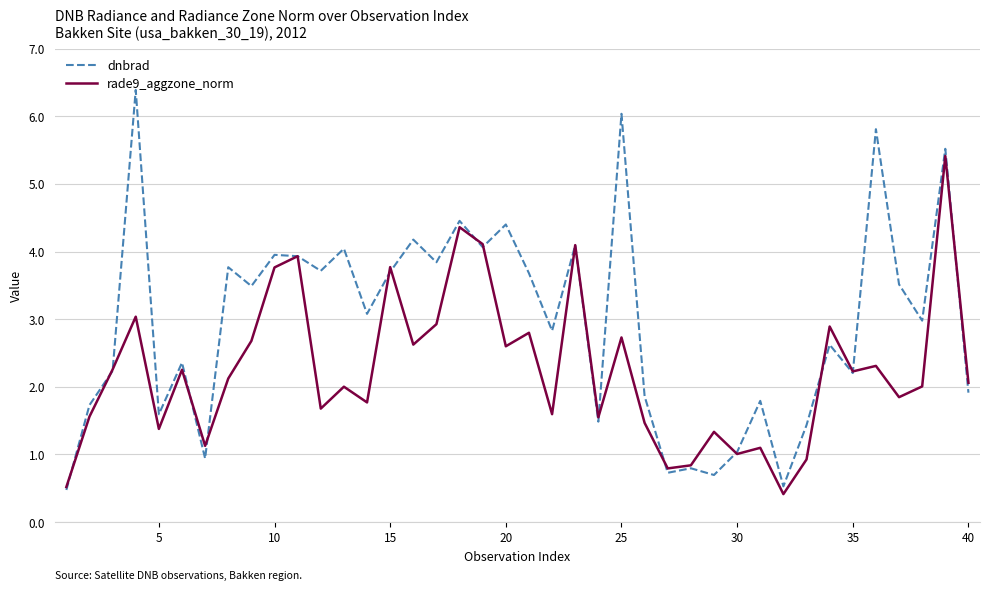

Which series has the largest total across all categories?

dnbrad